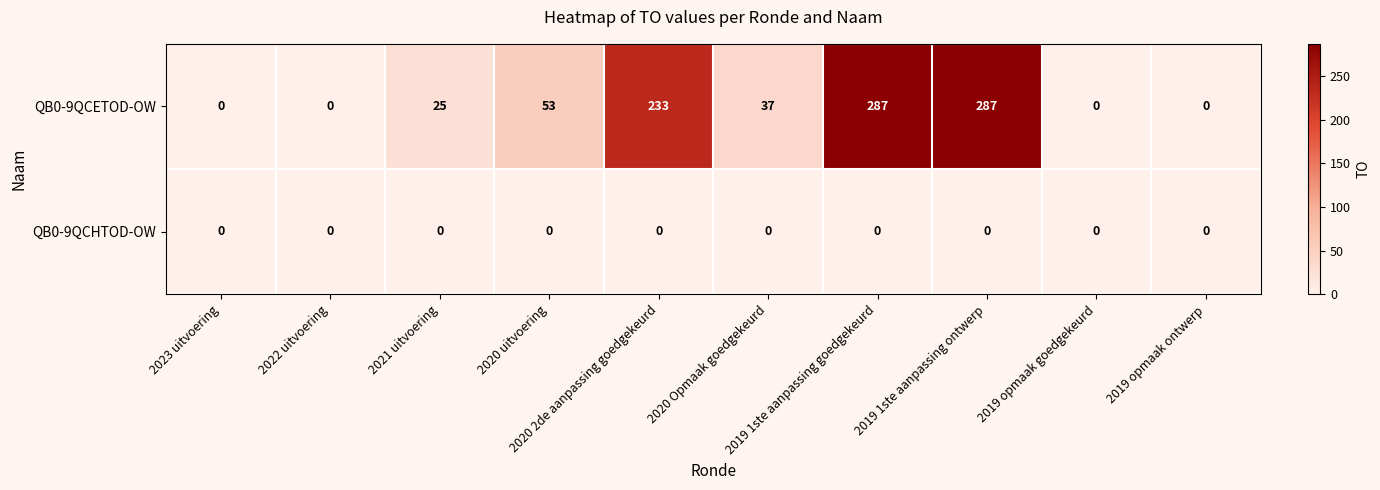

Rank the series by their maximum value, from highest to lowest.

QB0-9QCETOD-OW, QB0-9QCHTOD-OW